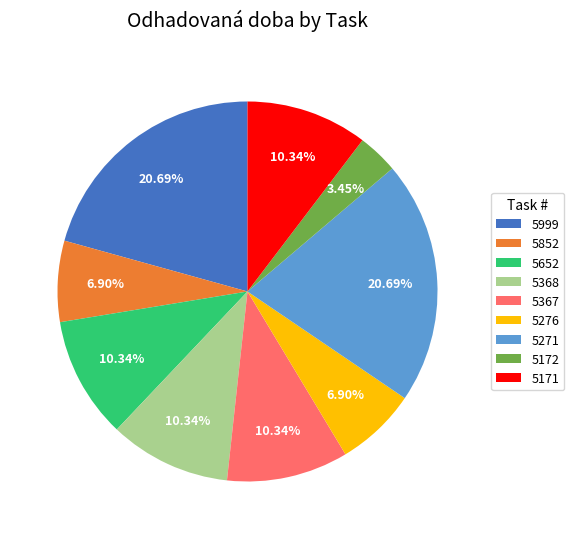

True or false: 5652 accounts for 20% of the total.

False